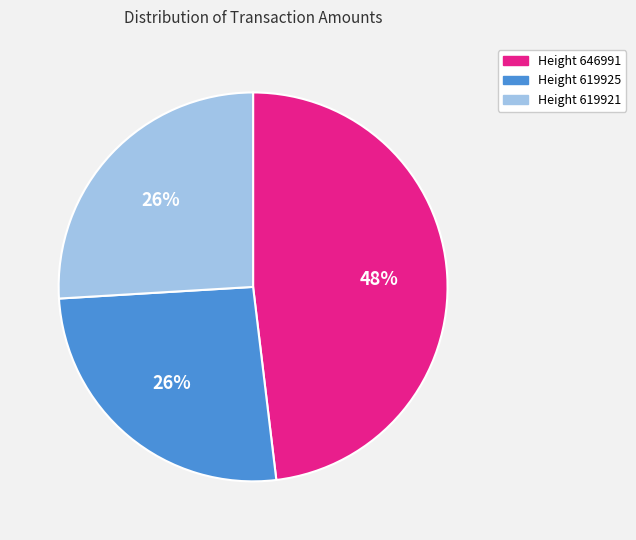

Count the number of slices in the pie.

3